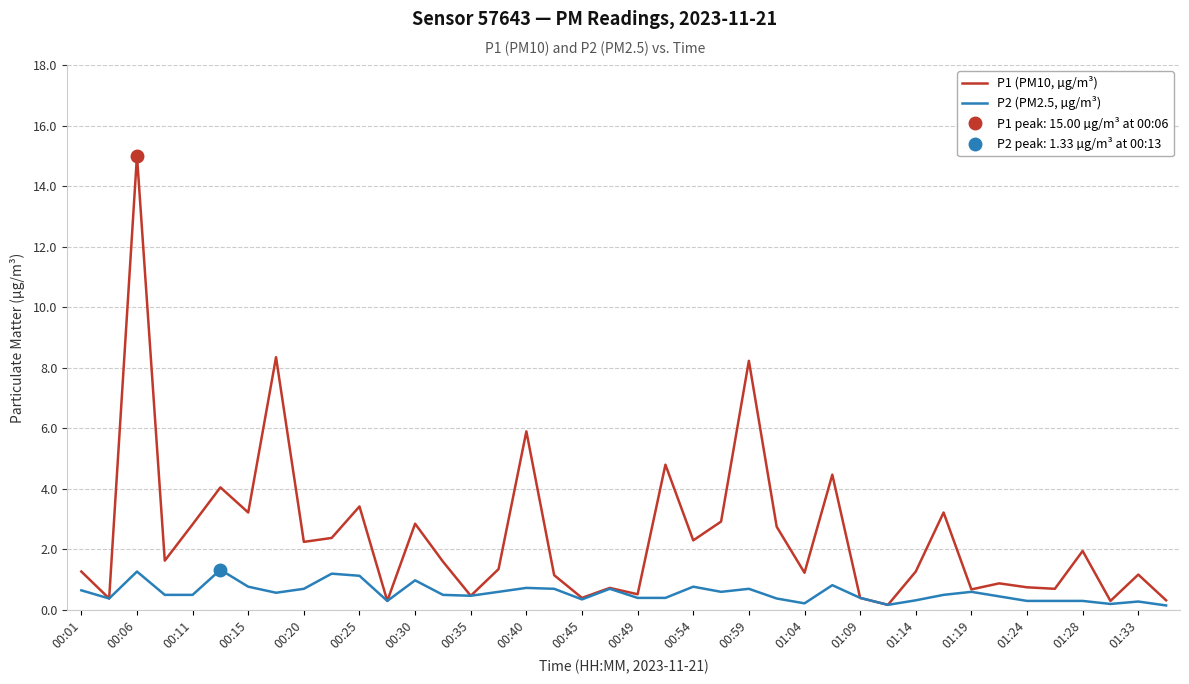

What is the minimum value for P1 (PM10, µg/m³)?

0.2